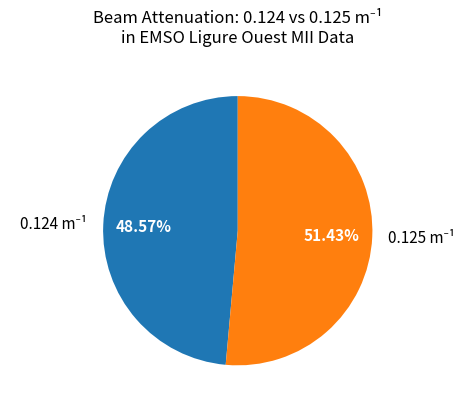

Is there any slice that represents more than half of the pie?

Yes